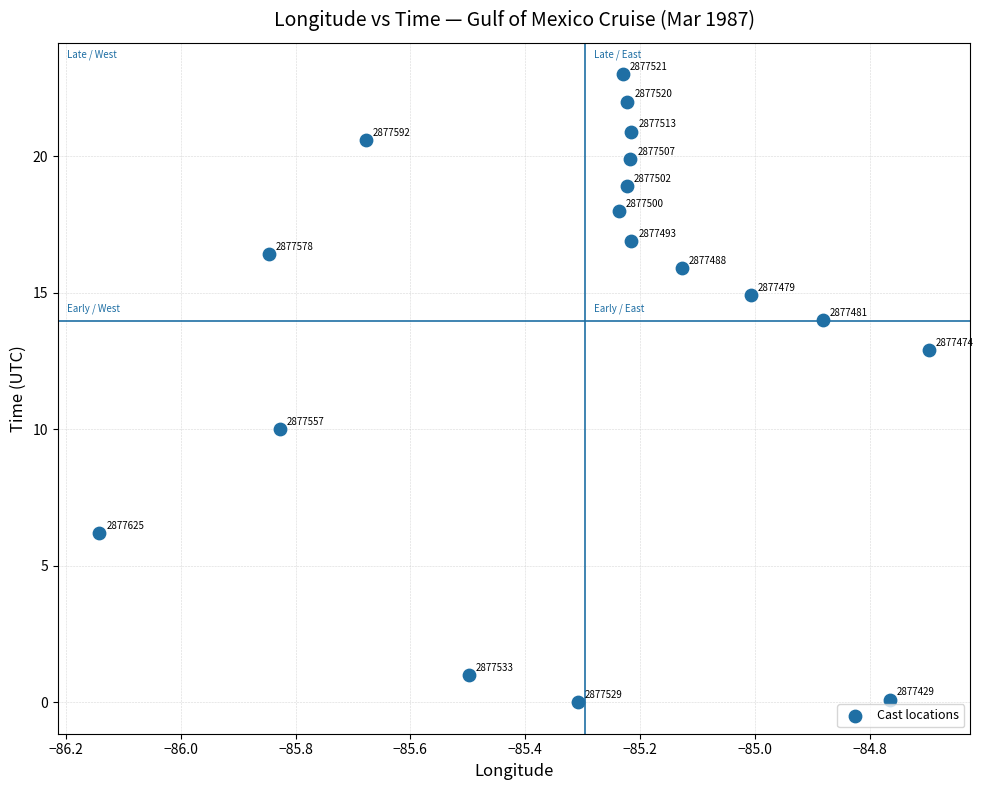

What Y value in the scatter plot is closest to 11?

10.0